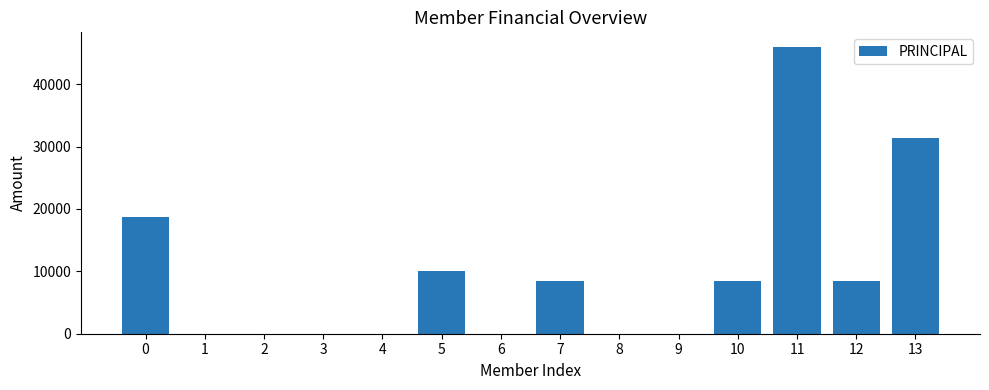

The value at 13 is 18437. True or false?

False